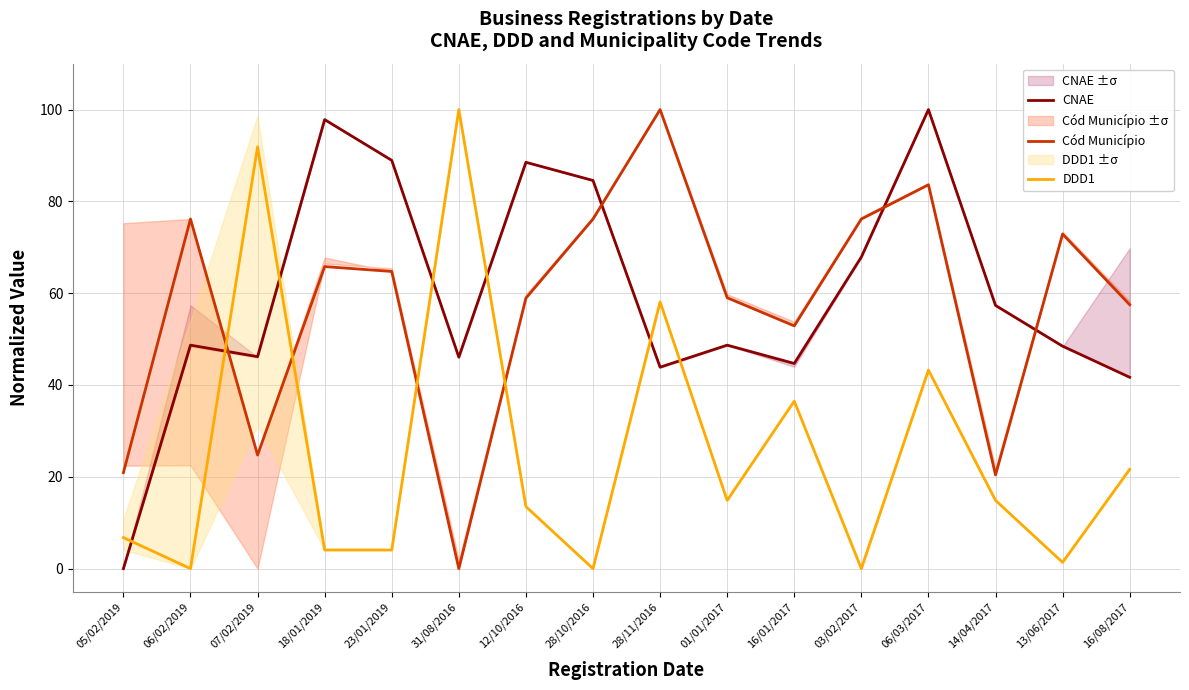

What is the label of the 4th point from the right?

06/03/2017